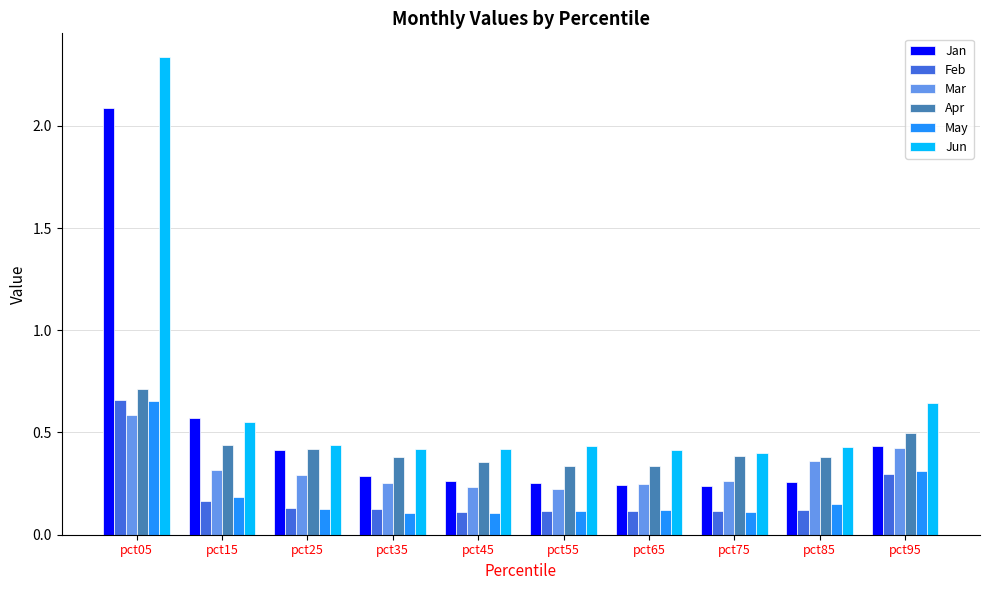

How many groups of bars are there?

10